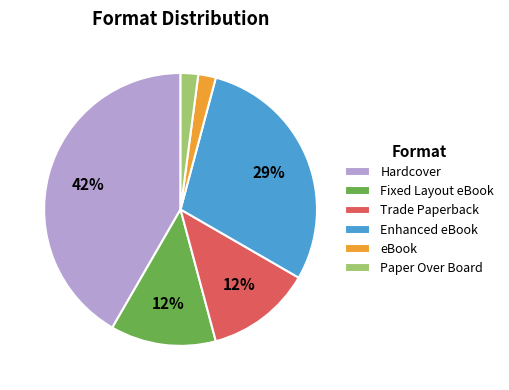

True or false: eBook accounts for 2% of the total.

True